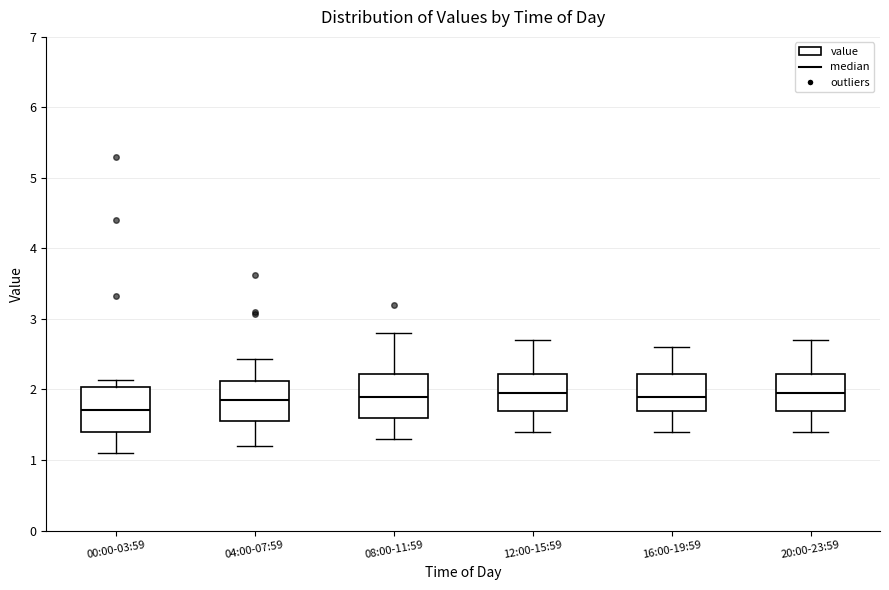

Reading left to right, read every box against the y-axis: the position of its median line, the range the box covers, and the ends of its whiskers. The values are not printed on the chart, so give them approximately, as read against the axis.

00:00-03:59: median 1.7, box 1.4 to 2.0, whiskers 1.1 to 2.1
04:00-07:59: median 1.9, box 1.6 to 2.1, whiskers 1.2 to 2.4
08:00-11:59: median 1.9, box 1.6 to 2.2, whiskers 1.3 to 2.8
12:00-15:59: median 2.0, box 1.7 to 2.2, whiskers 1.4 to 2.7
16:00-19:59: median 1.9, box 1.7 to 2.2, whiskers 1.4 to 2.6
20:00-23:59: median 2.0, box 1.7 to 2.2, whiskers 1.4 to 2.7